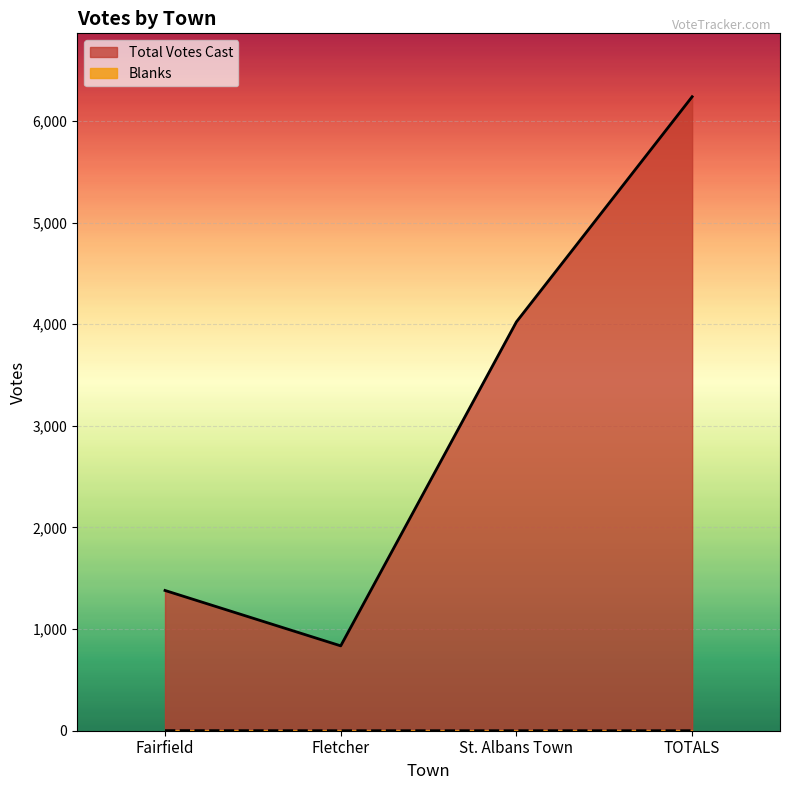

True or false: Total Votes Cast and Blanks intersect in this chart.

False